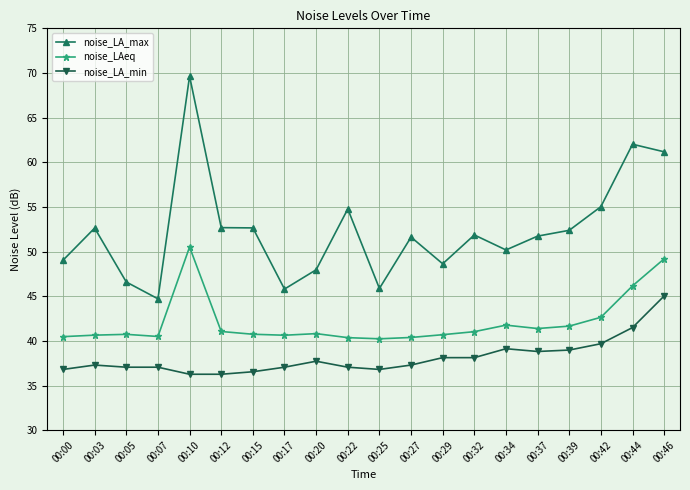

How many lines are shown in the chart?

3